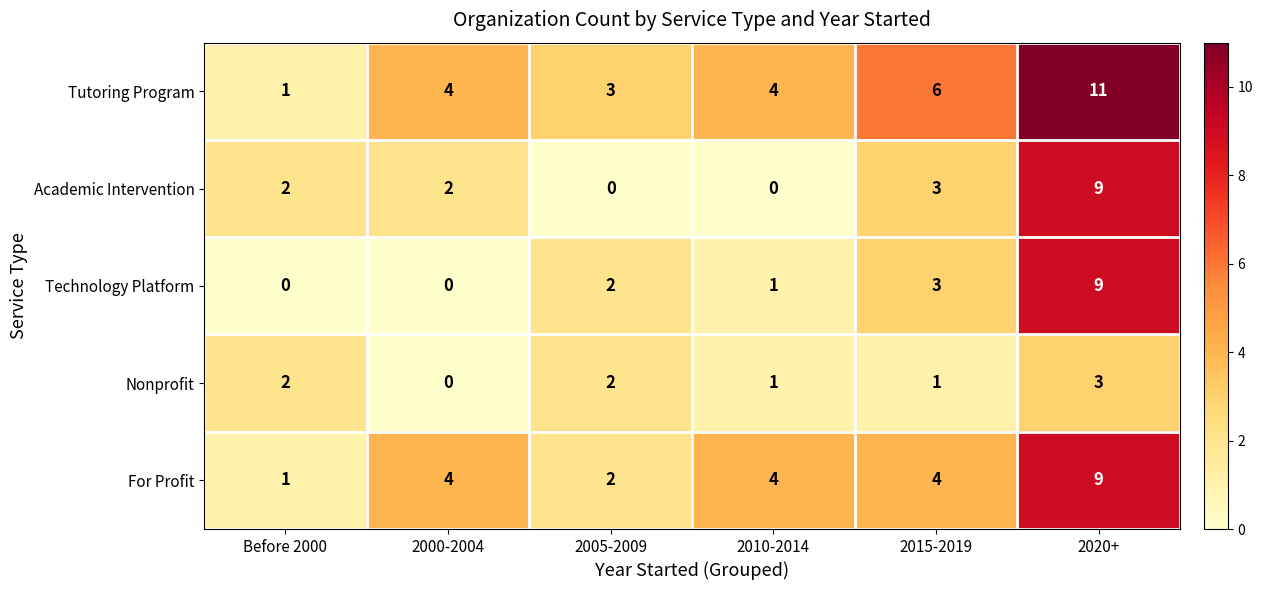

Reading right to left, what are all the values shown in this chart?

Tutoring Program: 2020+=11	2015-2019=6	2010-2014=4	2005-2009=3	2000-2004=4	Before 2000=1
Academic Intervention: 2020+=9	2015-2019=3	2010-2014=0	2005-2009=0	2000-2004=2	Before 2000=2
Technology Platform: 2020+=9	2015-2019=3	2010-2014=1	2005-2009=2	2000-2004=0	Before 2000=0
Nonprofit: 2020+=3	2015-2019=1	2010-2014=1	2005-2009=2	2000-2004=0	Before 2000=2
For Profit: 2020+=9	2015-2019=4	2010-2014=4	2005-2009=2	2000-2004=4	Before 2000=1